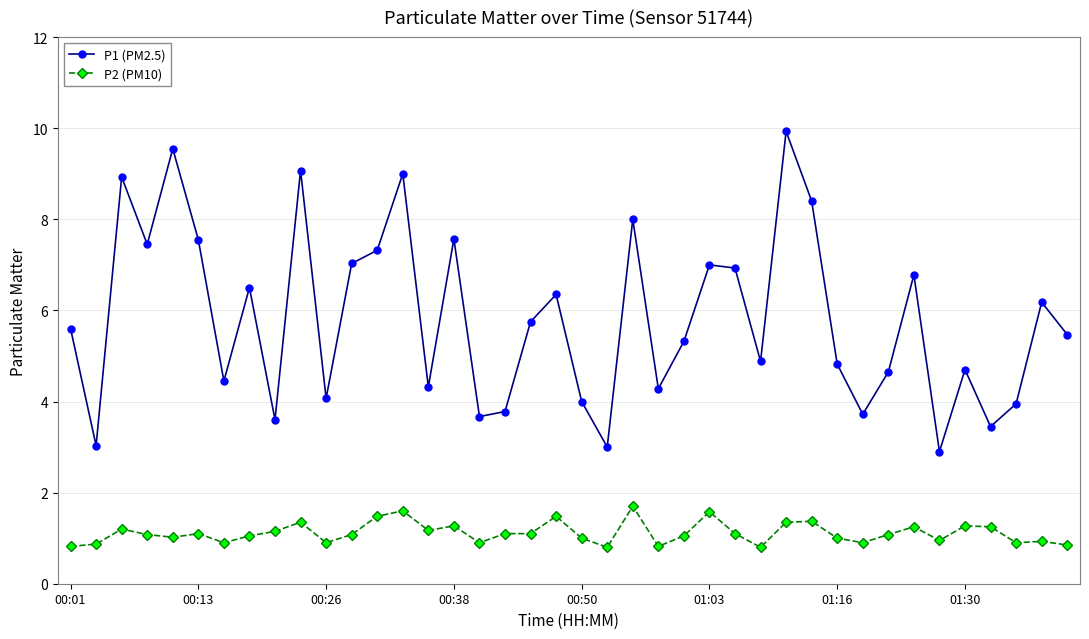

What is the difference between the second highest and second lowest values in the P2 (PM10) series?

0.8